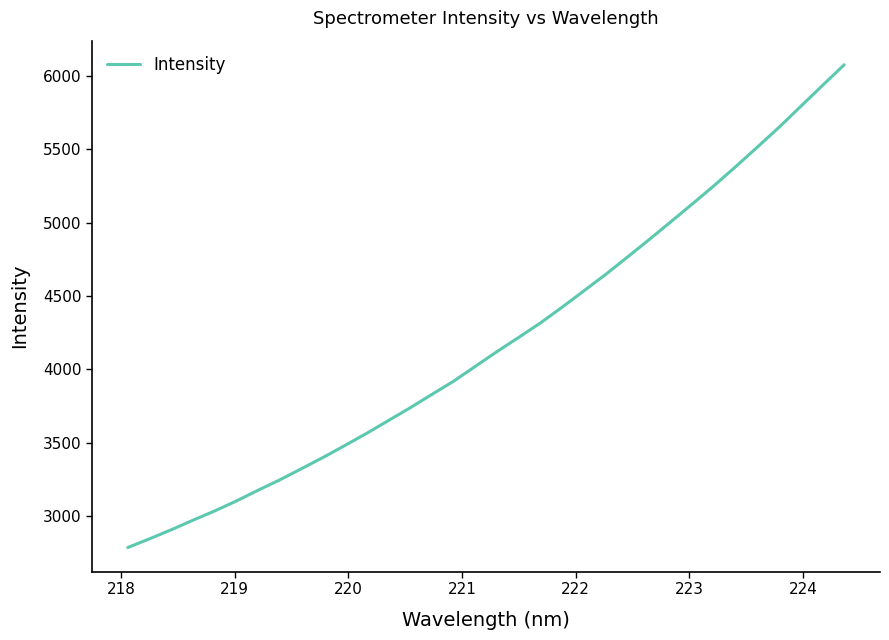

What is the difference between the maximum and minimum values?

3291.7